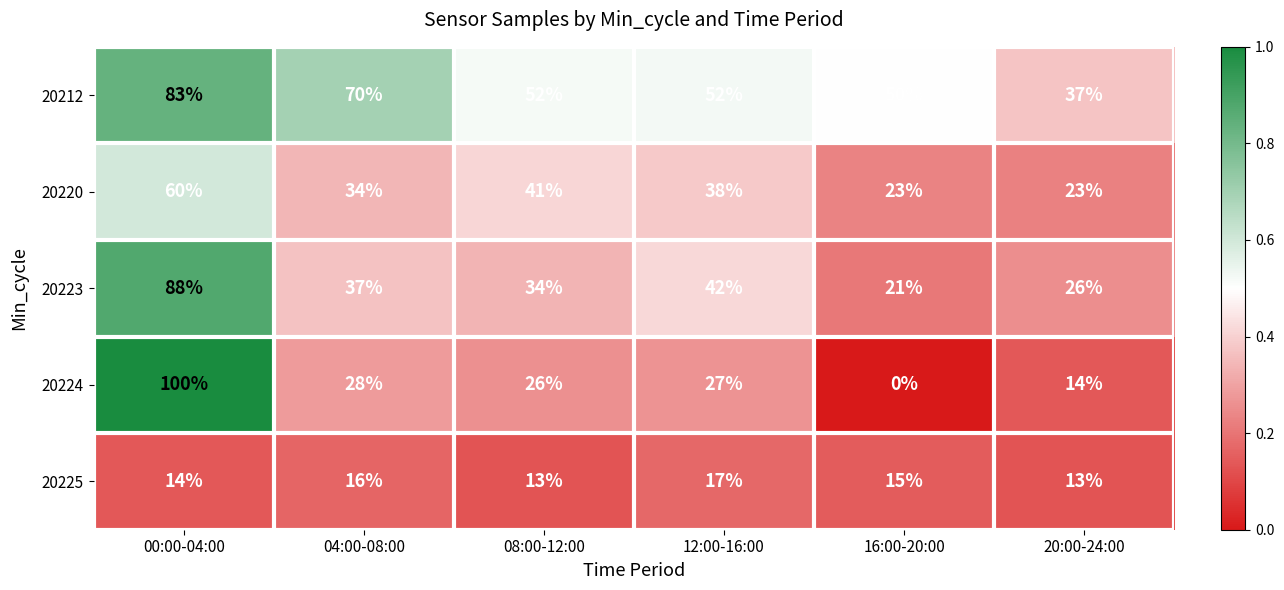

How many series are shown in this chart?

5